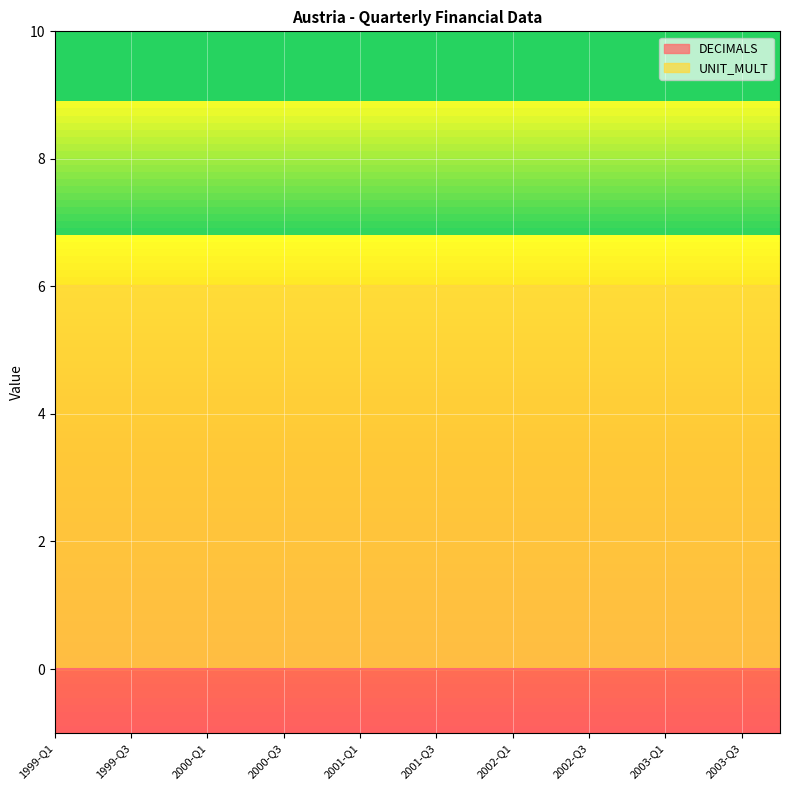

True or false: DECIMALS and UNIT_MULT intersect in this chart.

False